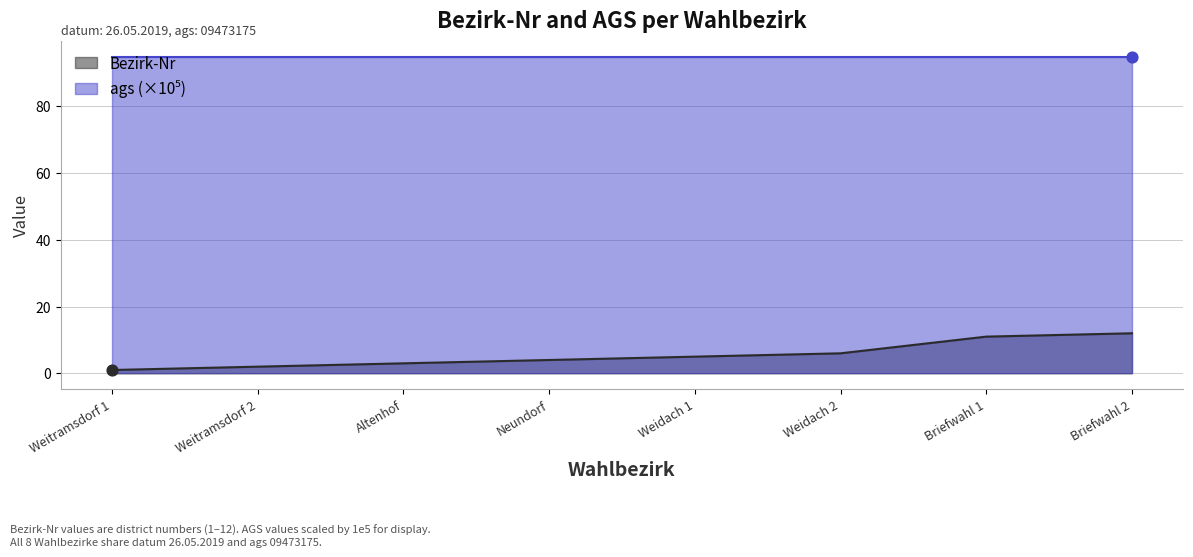

What is the change in value from Neundorf to Briefwahl 1?

+7